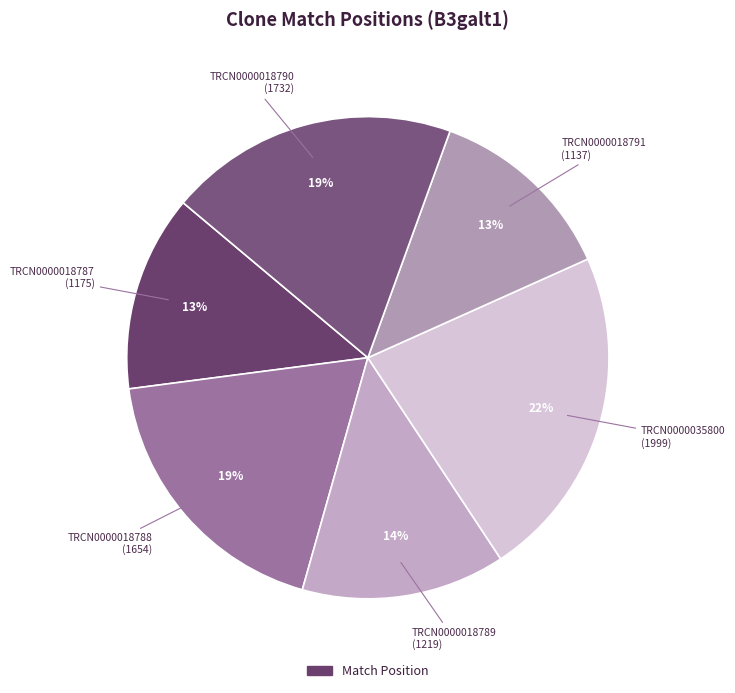

Count the number of slices in the pie.

6